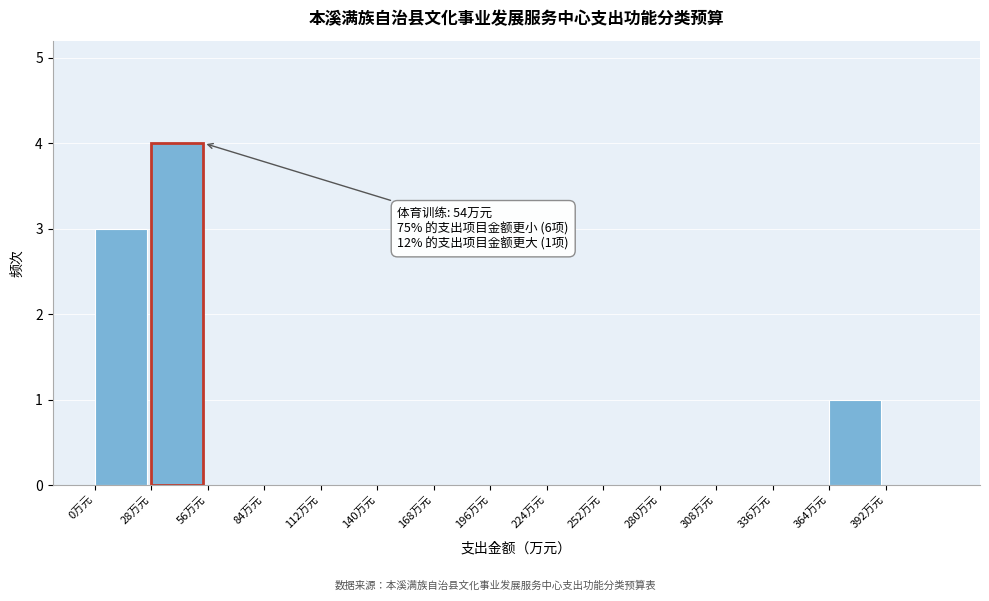

Over which range of the x-axis is the bar tallest?

28 to 56